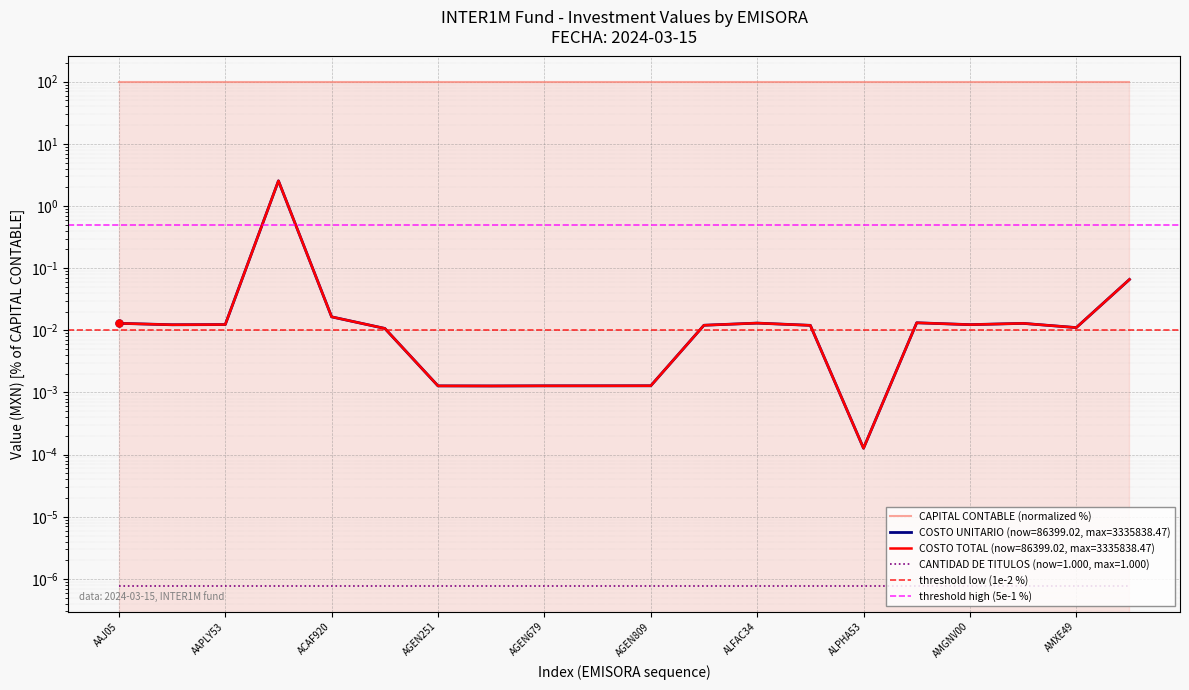

At which category does the chart reach its minimum across all series?

ALPHA53